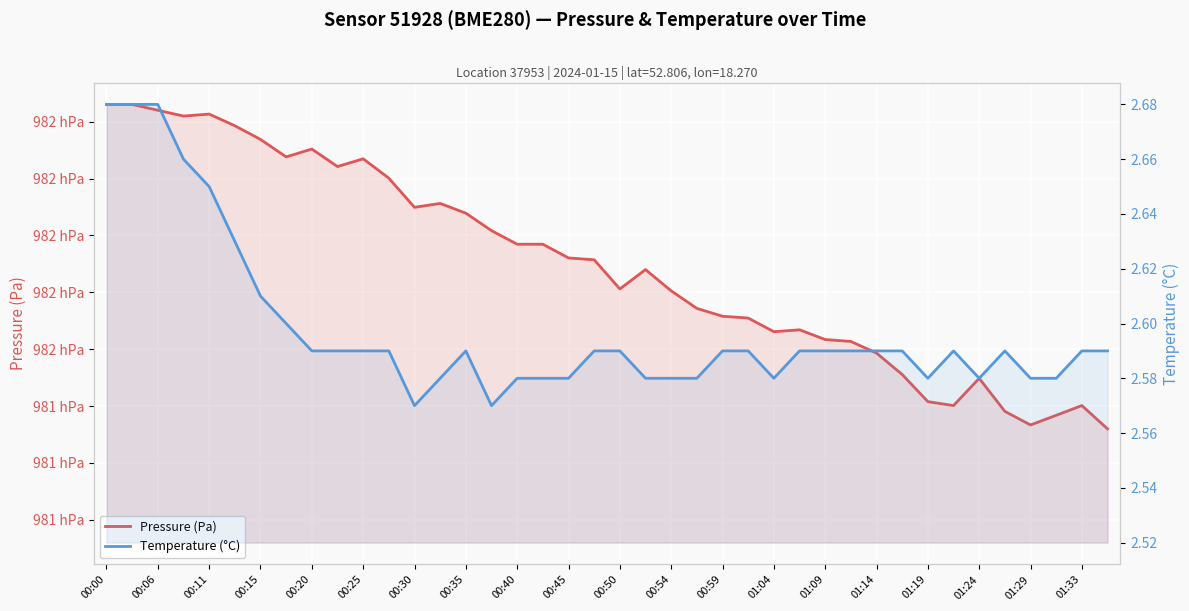

At which label does Temperature (°C) reach its peak?

00:00